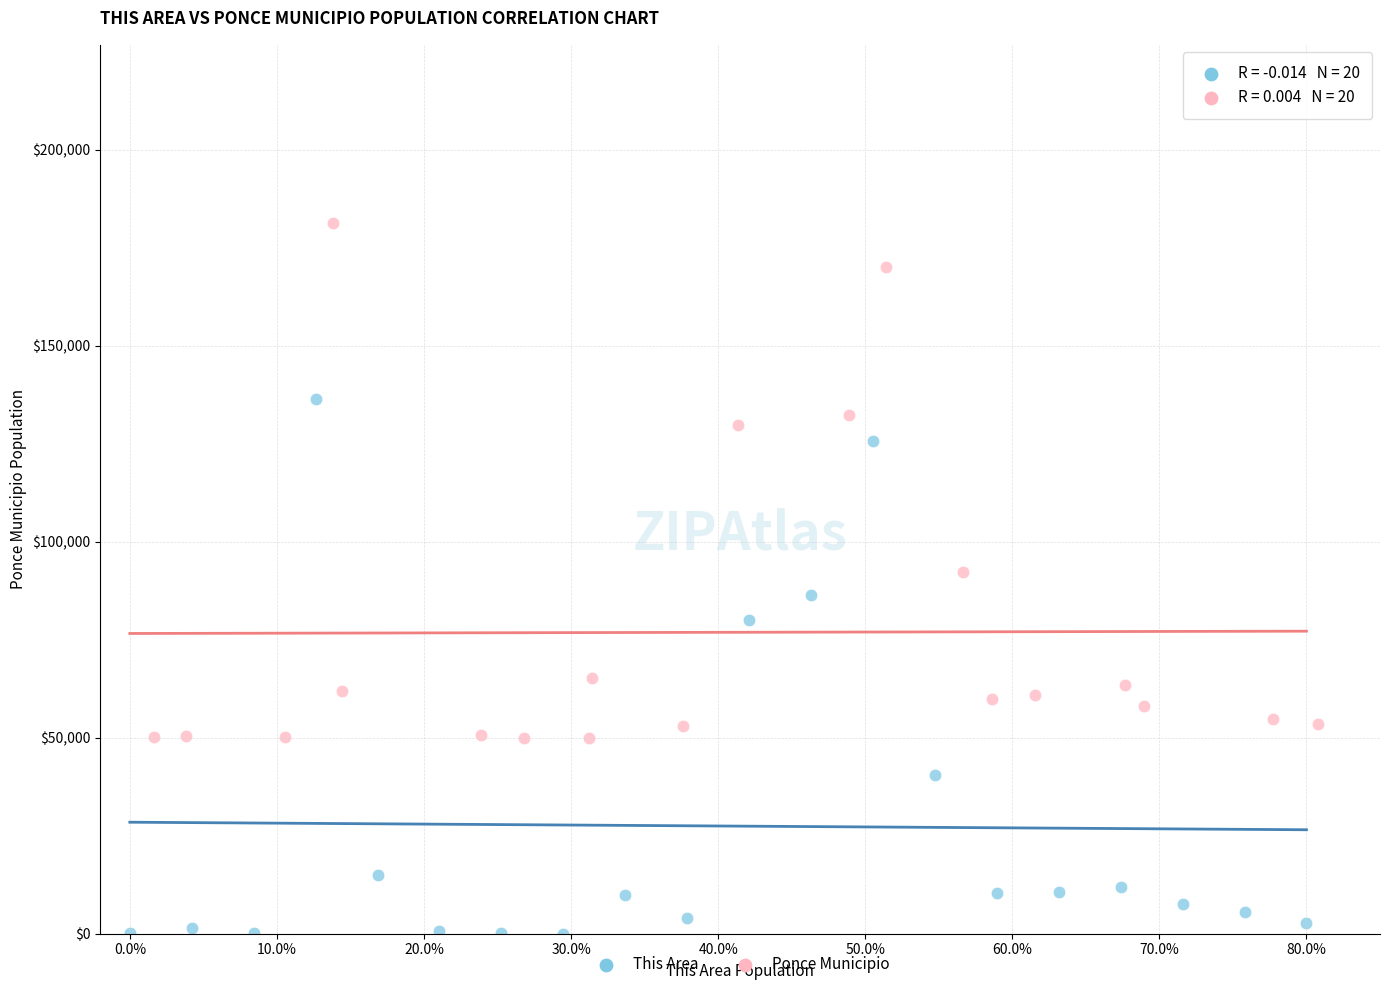

Which series contains the highest Y value?

Ponce Municipio